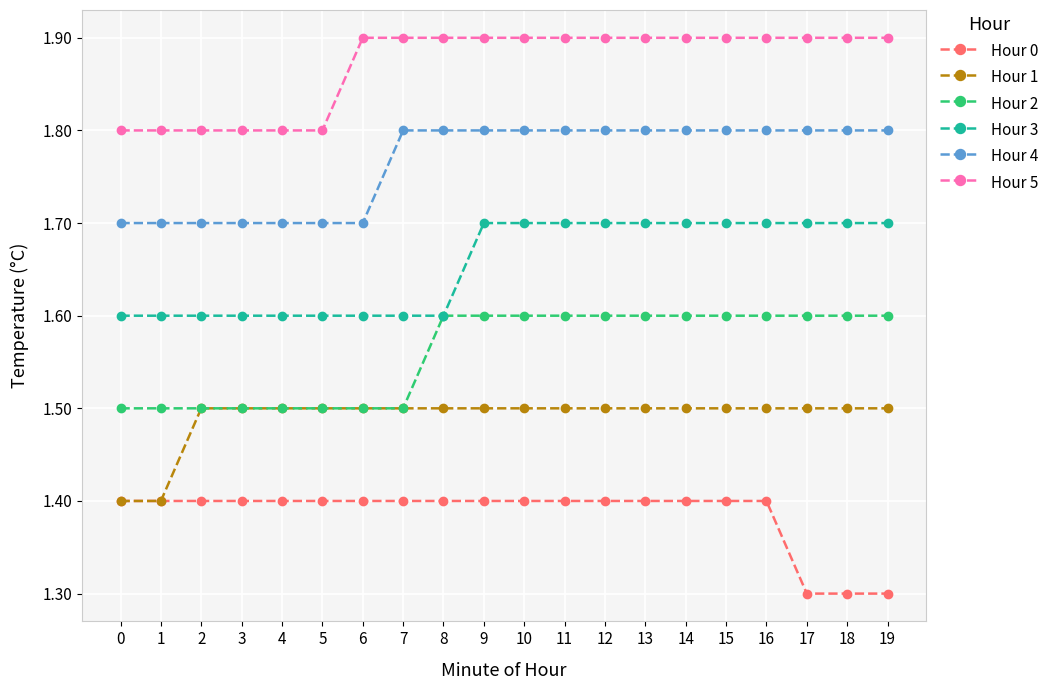

What value does the Hour 0 series have at 8?

1.4